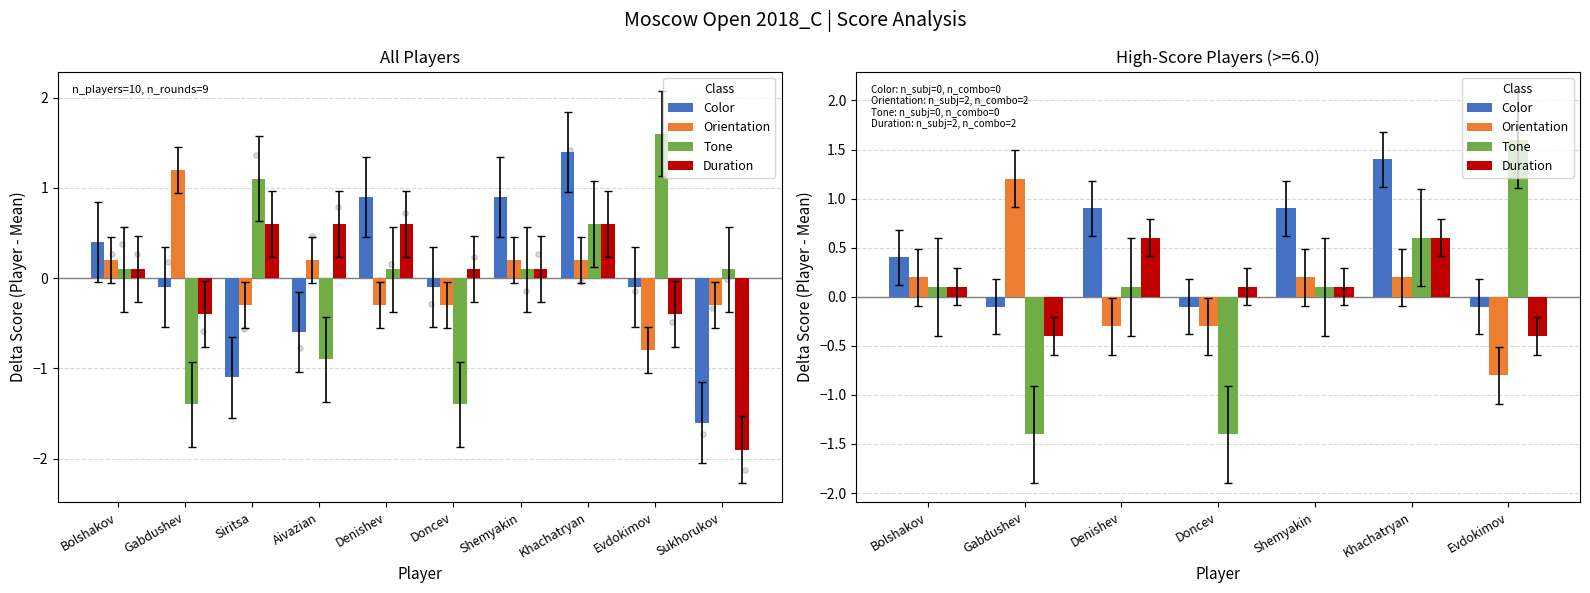

At how many categories does at least one series exceed 0?

7